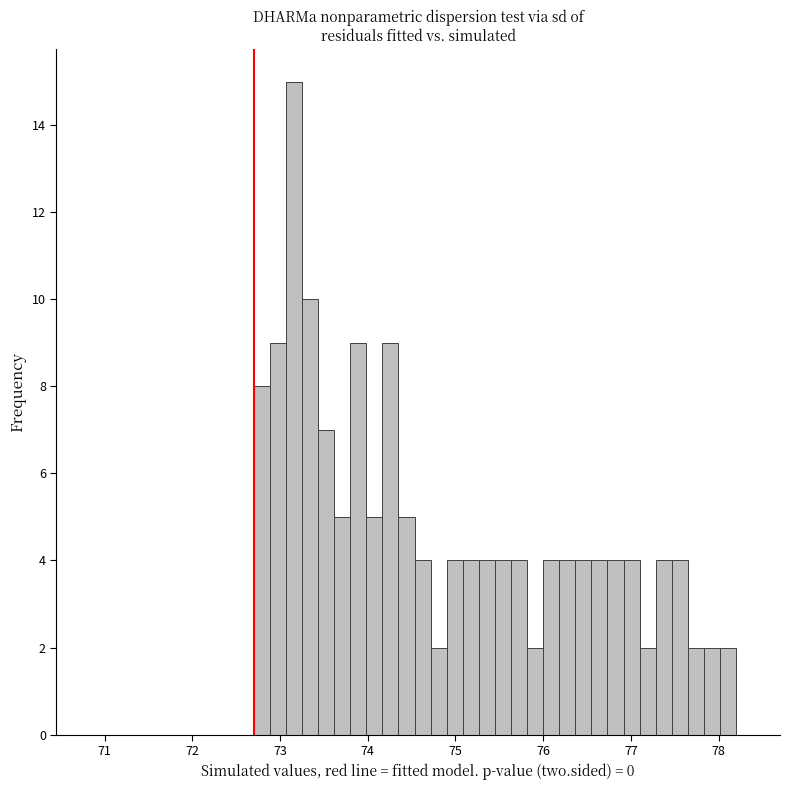

Around what value on the x-axis is the tallest bar? Give the approximate position of its centre, as read against the axis.

73.2